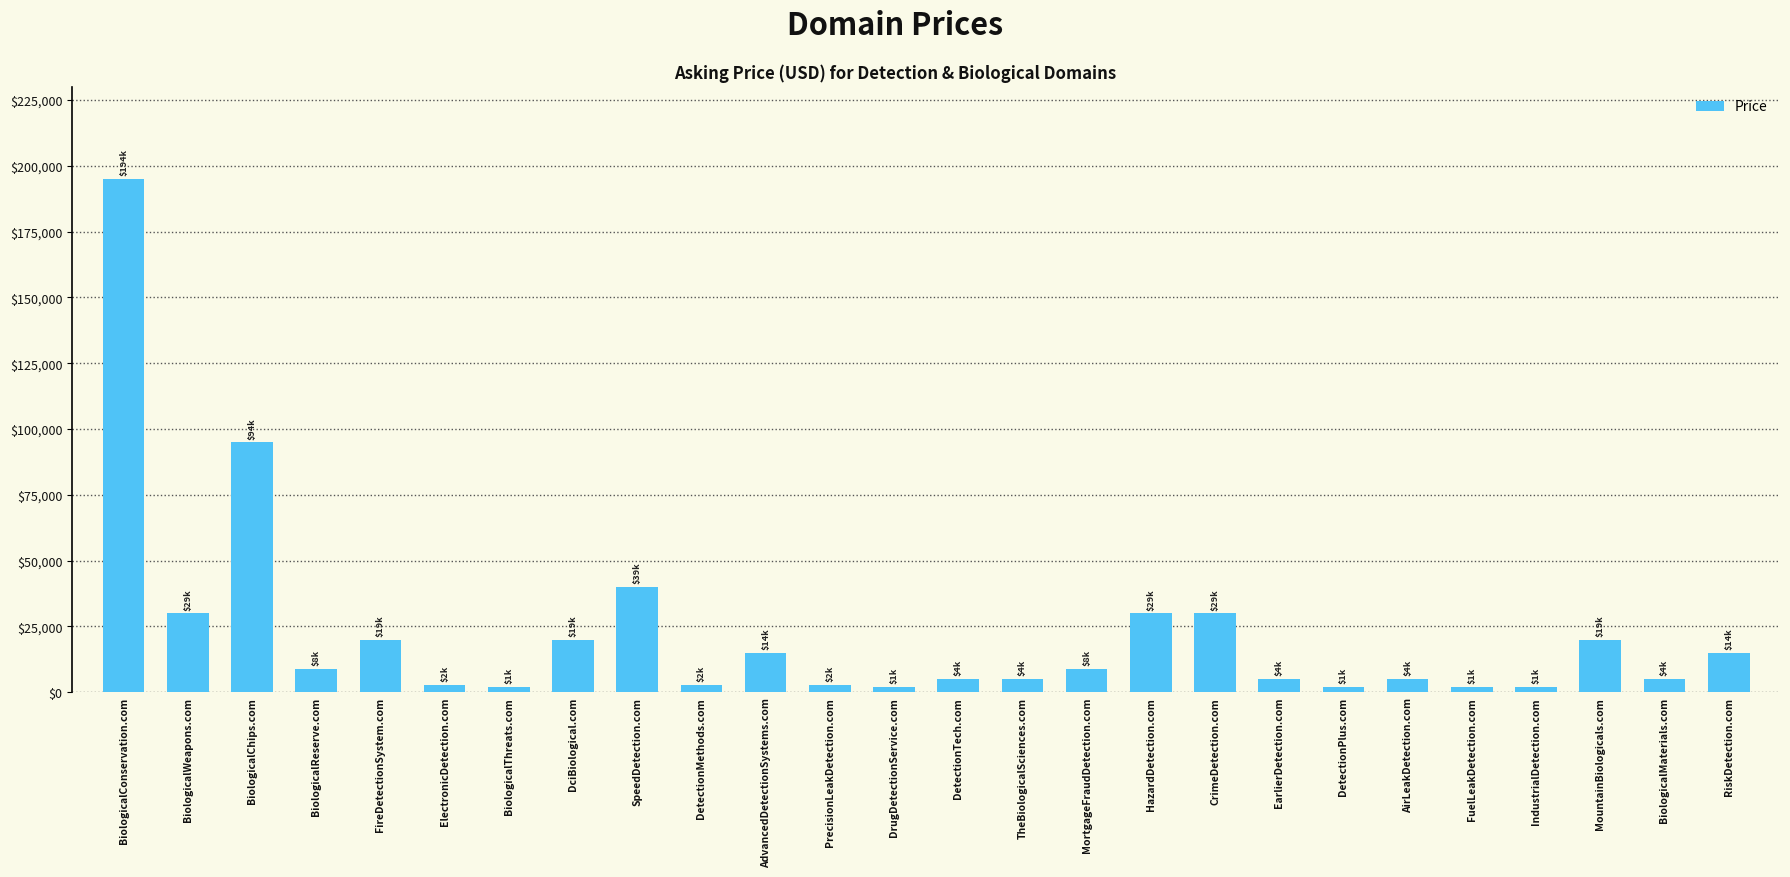

What is the ratio of the value at FireDetectionSystem.com to the value at PrecisionLeakDetection.com?

6.9